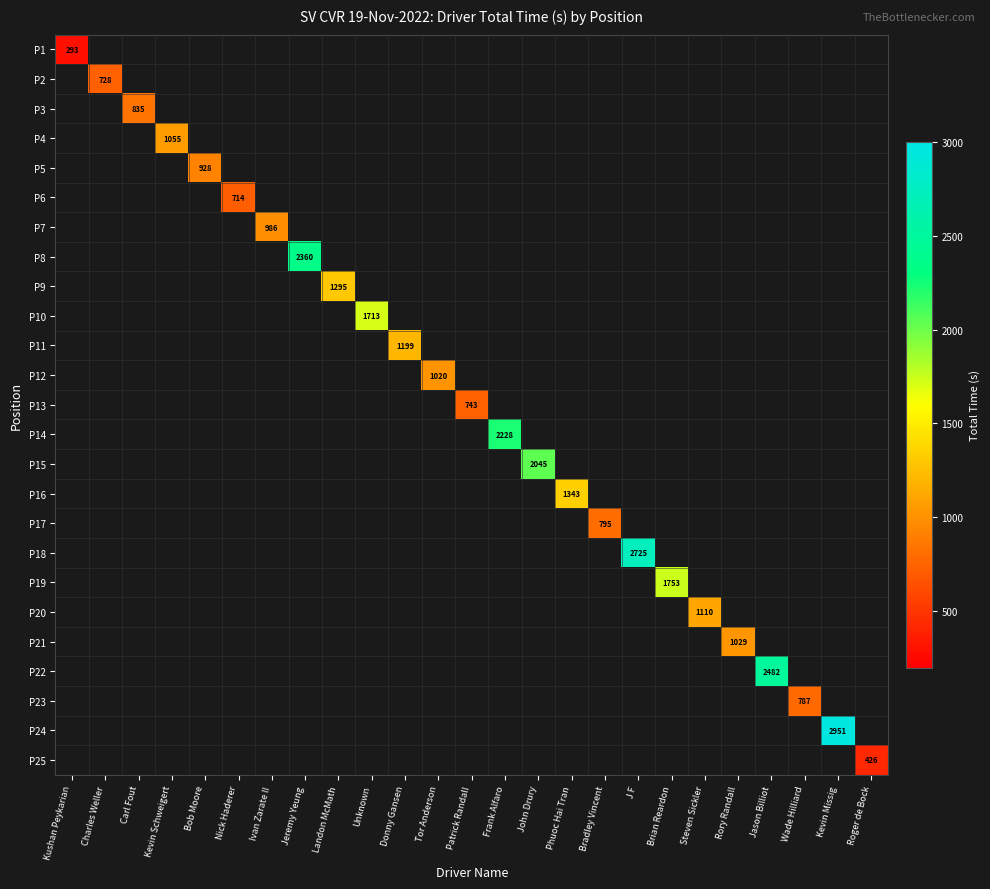

The P10 series shows 0.0 at Kushan Peykarian. True or false?

True